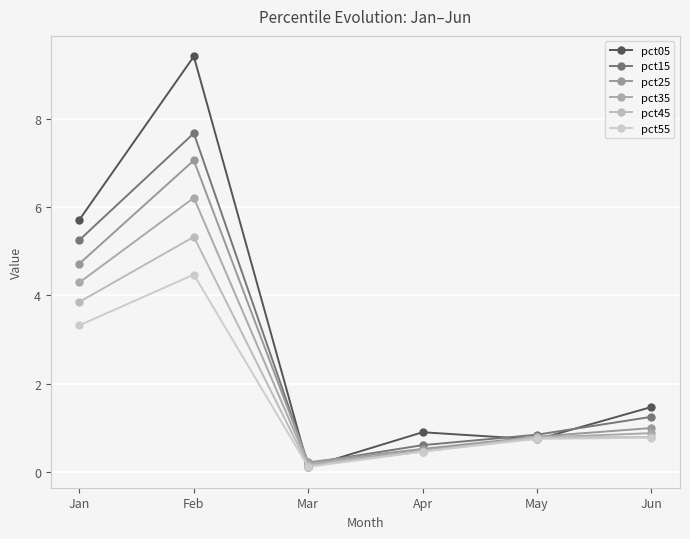

Between May and Apr, which is larger?

Apr